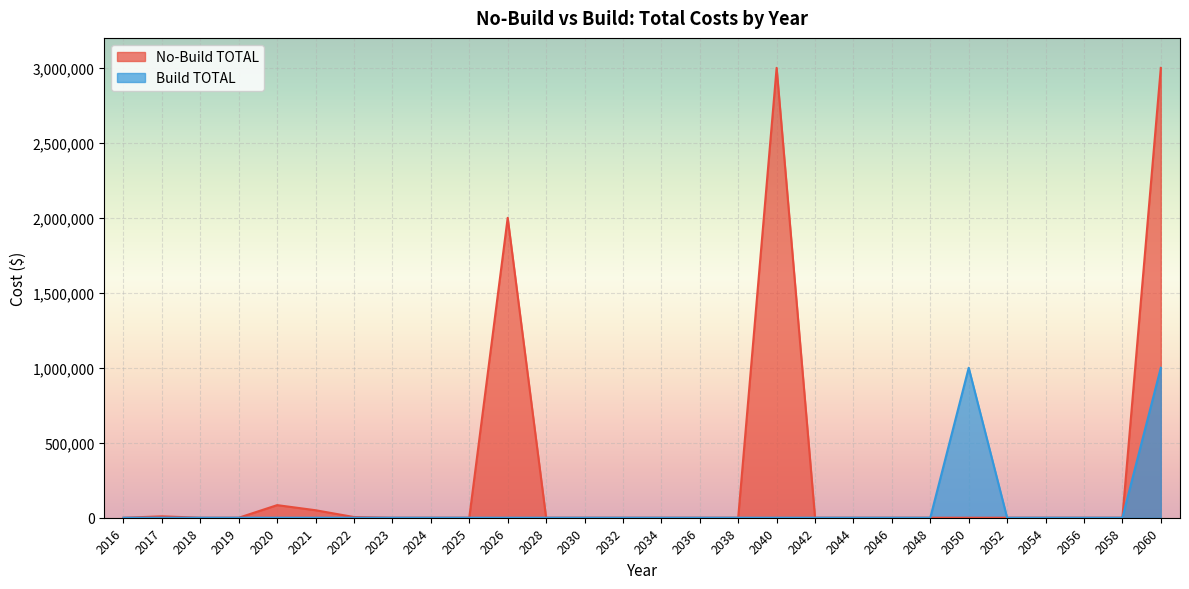

In No-Build TOTAL, how many points are higher than both neighbors (excluding endpoints)?

4